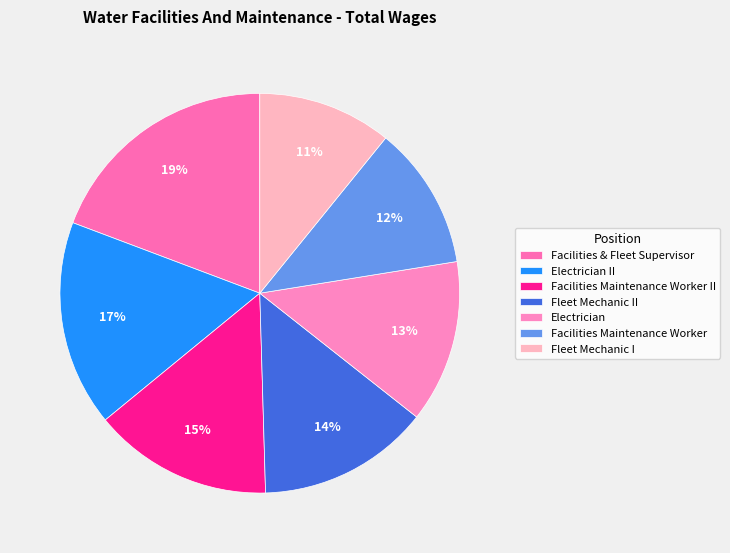

True or false: Facilities Maintenance Worker accounts for 12% of the total.

True